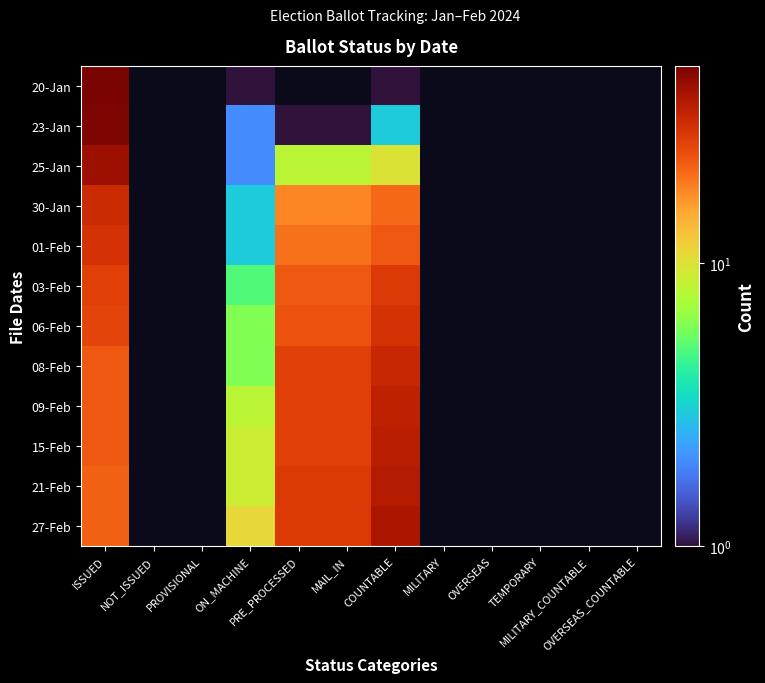

List the series in order of their peak value, lowest first.

03-Feb, 01-Feb, 06-Feb, 30-Jan, 08-Feb, 09-Feb, 15-Feb, 21-Feb, 27-Feb, 25-Jan, 23-Jan, 20-Jan